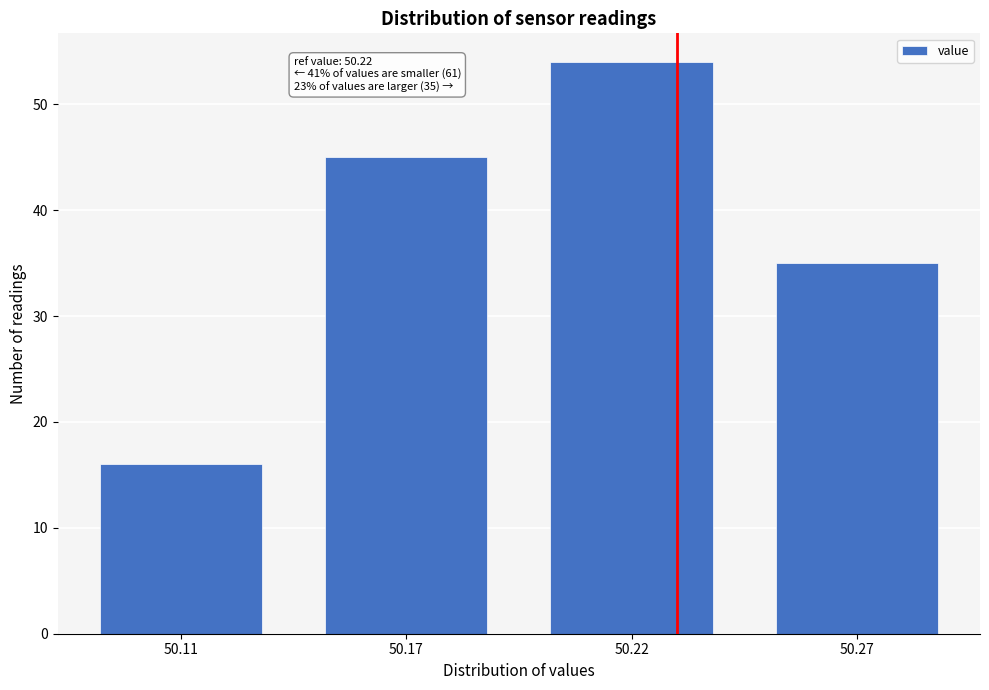

Reading left to right, what are all the values shown in this chart?

16	45	54	35